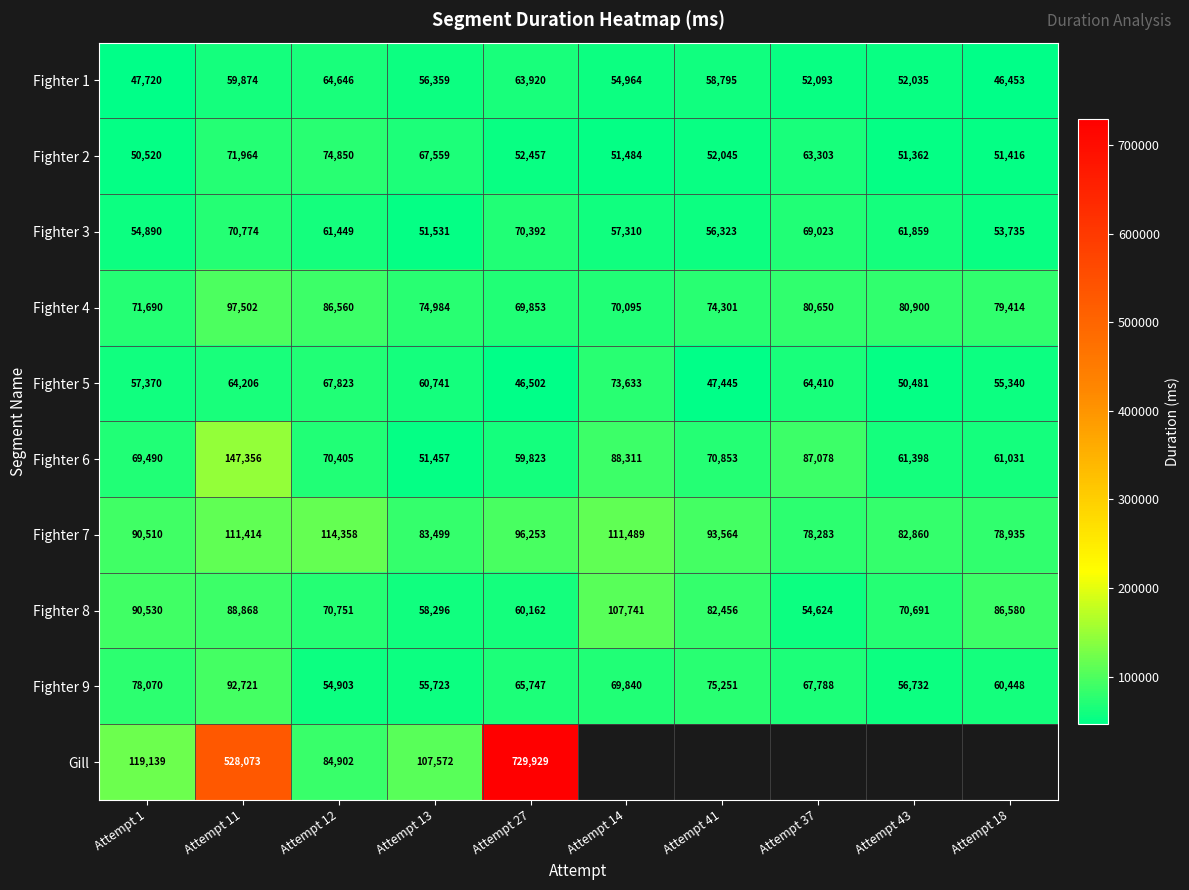

What is the sum of the Fighter 8 values at Attempt 43 and Attempt 37?

125315